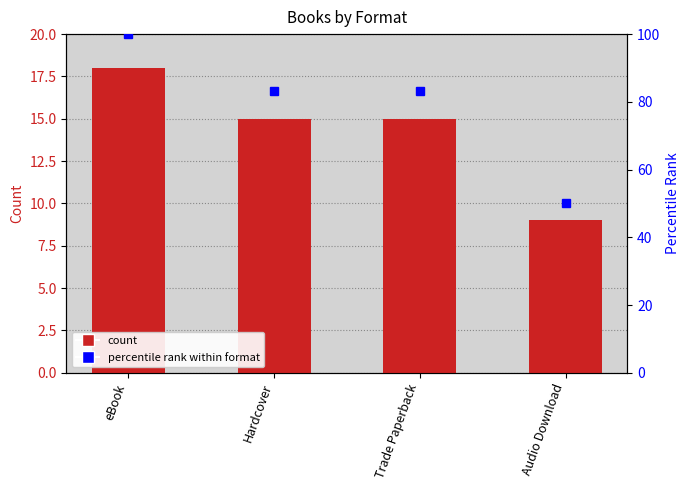

The percentile rank within format series shows 29.4 at eBook. True or false?

False